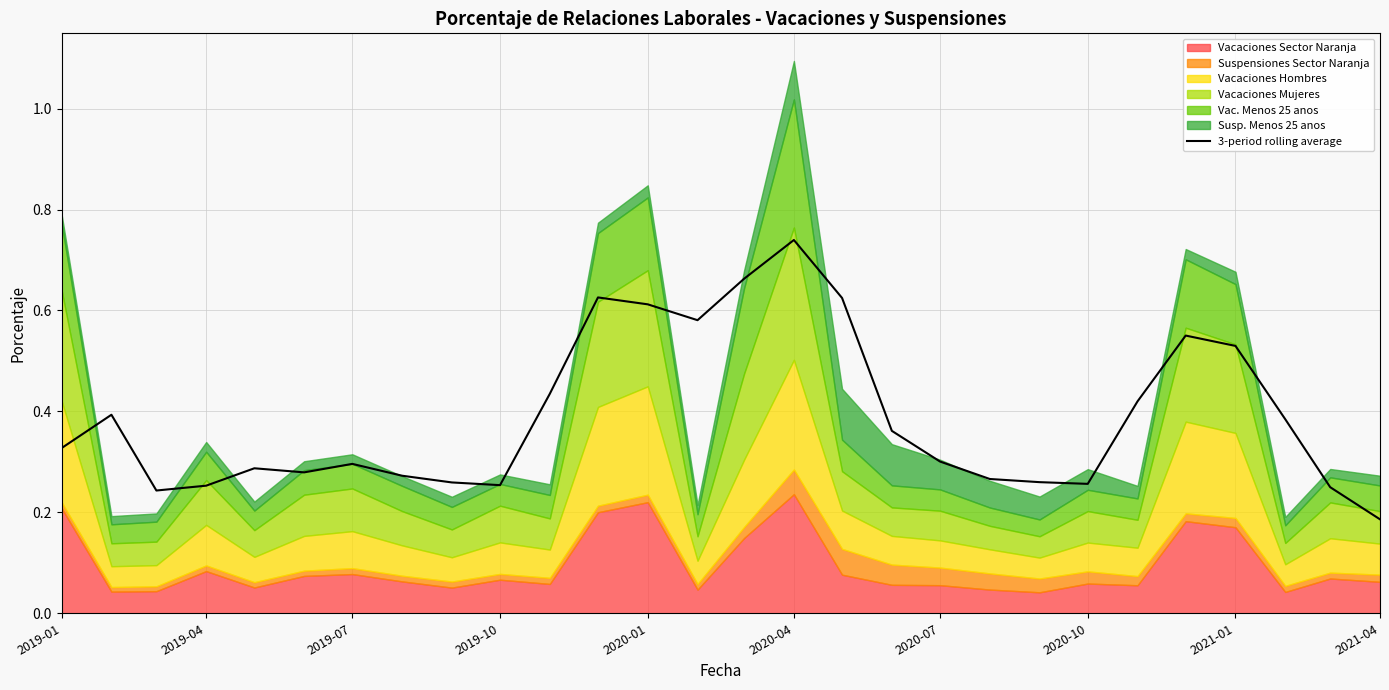

How many lines are shown in the chart?

1